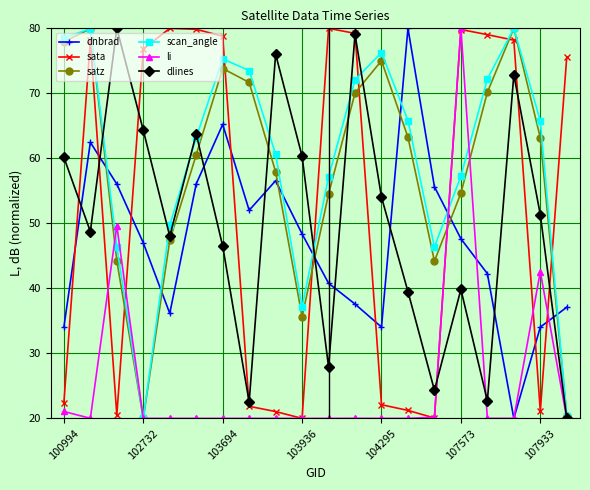

What is the minimum value for li?

20.0